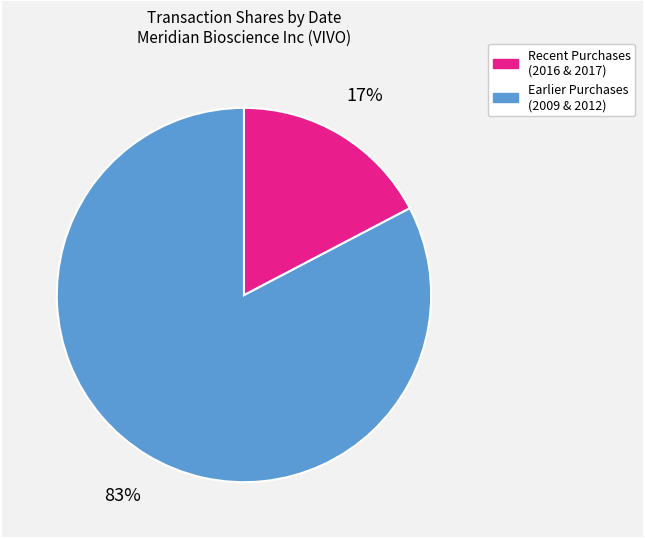

Does any single category account for the majority?

Yes